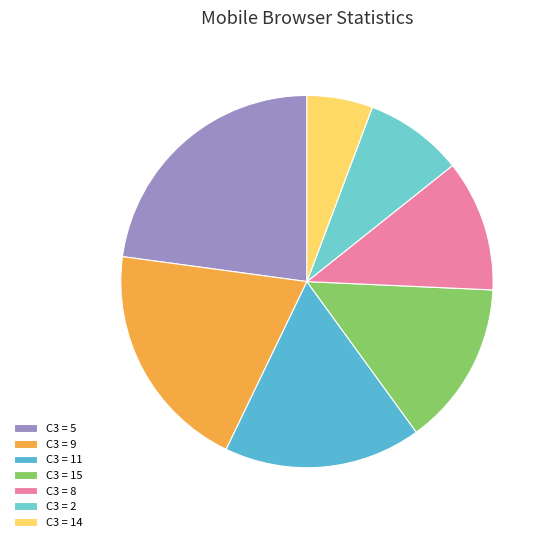

How many segments does this pie chart have?

7